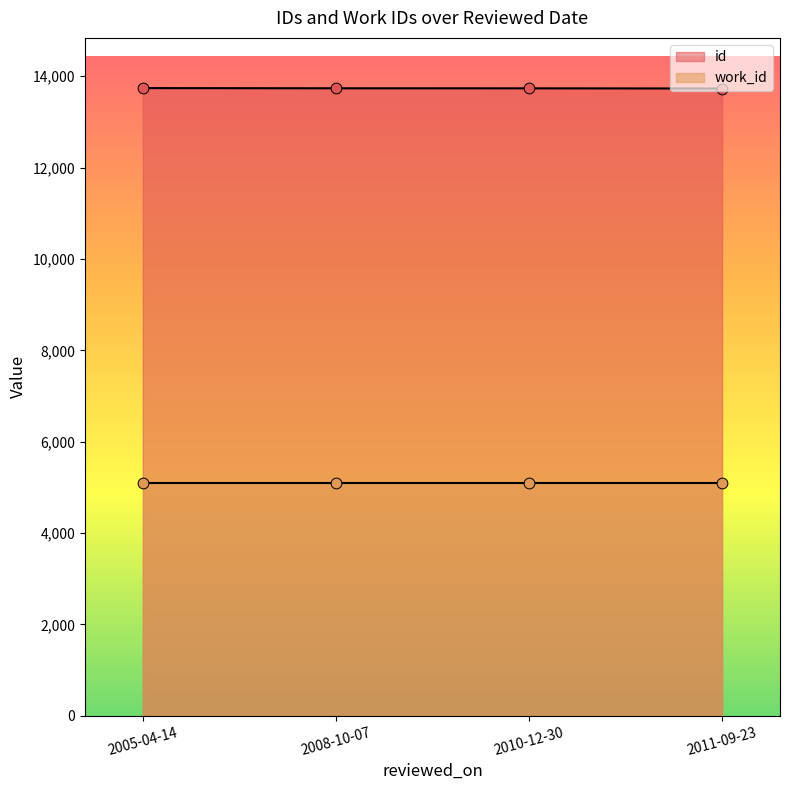

Between 2010-12-30 and 2011-09-23, which is larger?

2010-12-30